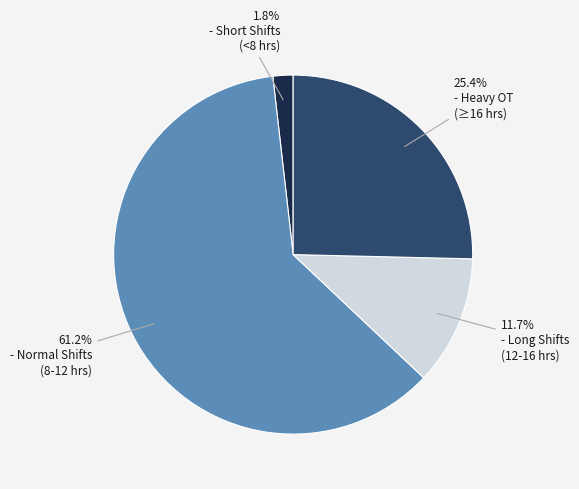

Is there a majority slice in this chart?

Yes